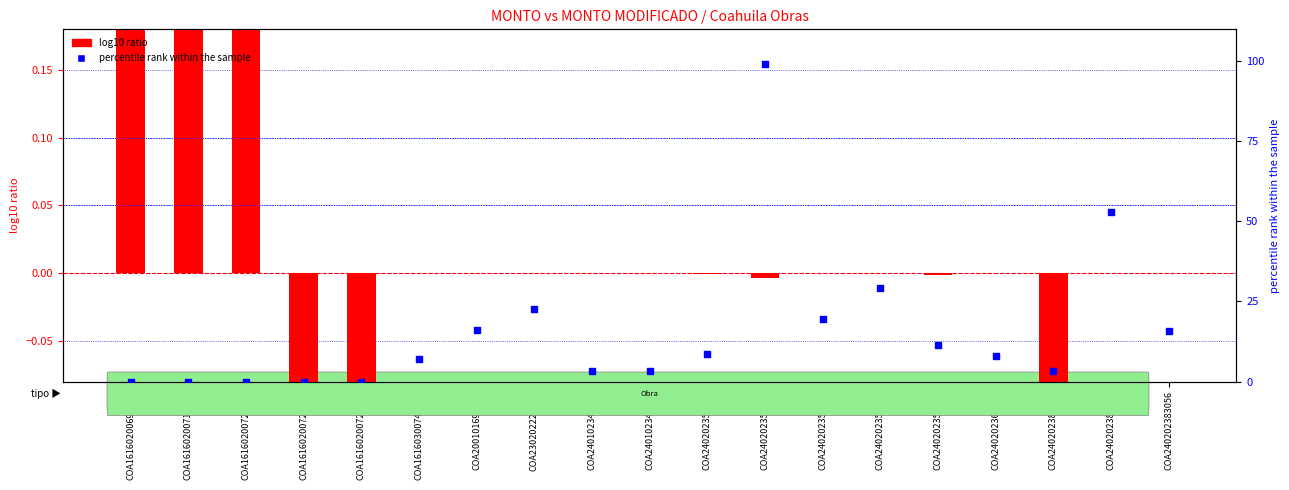

Which series reaches the maximum Y coordinate?

percentile rank within the sample